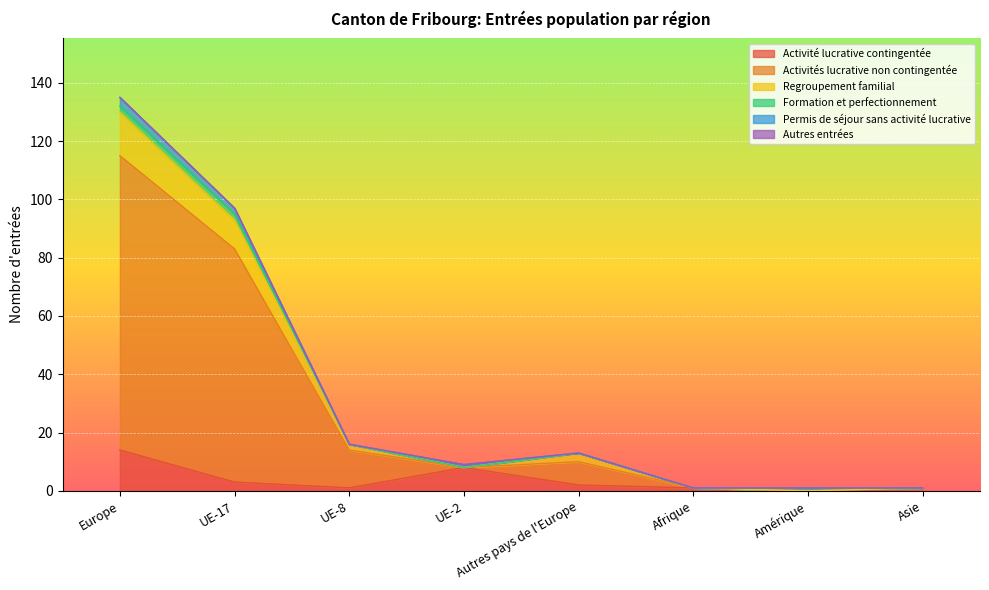

True or false: Regroupement familial and Activités lucrative non contingentée cross at least once.

False